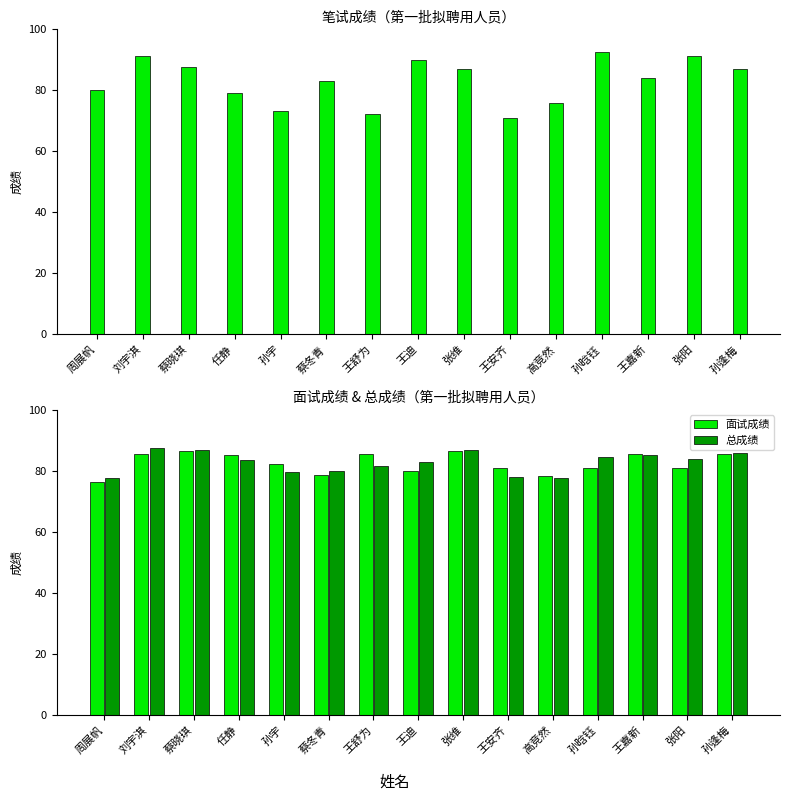

The value of 笔试成绩 at 王迪 is 159.2. True or false?

False